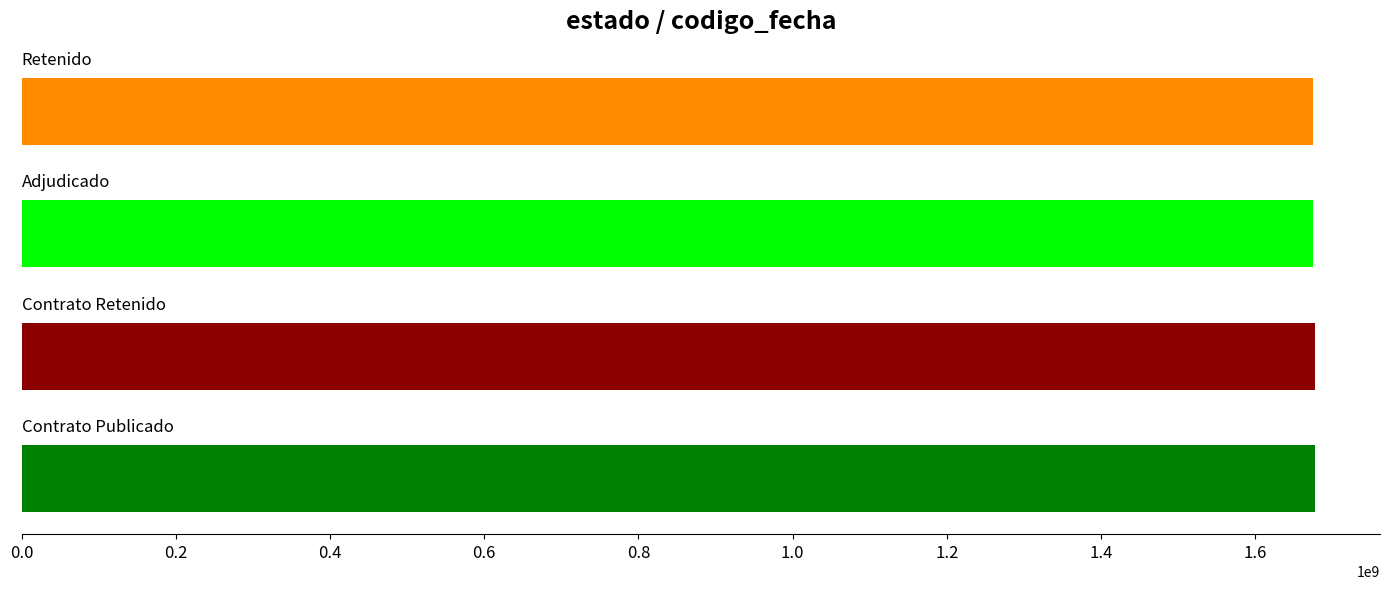

What is the difference between the maximum and minimum values?

2777873